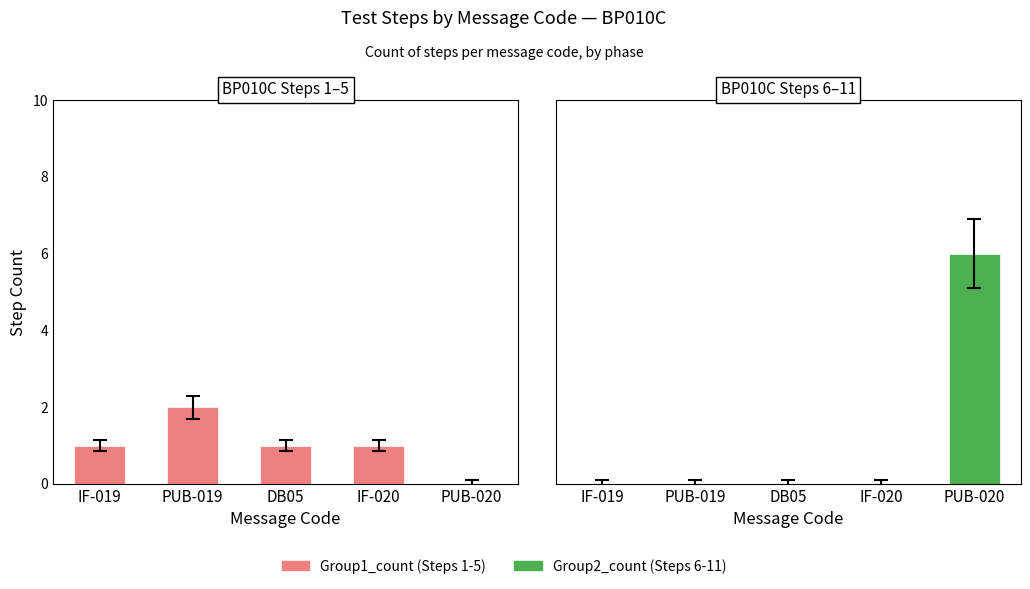

How many values in Group1_count are above zero?

4